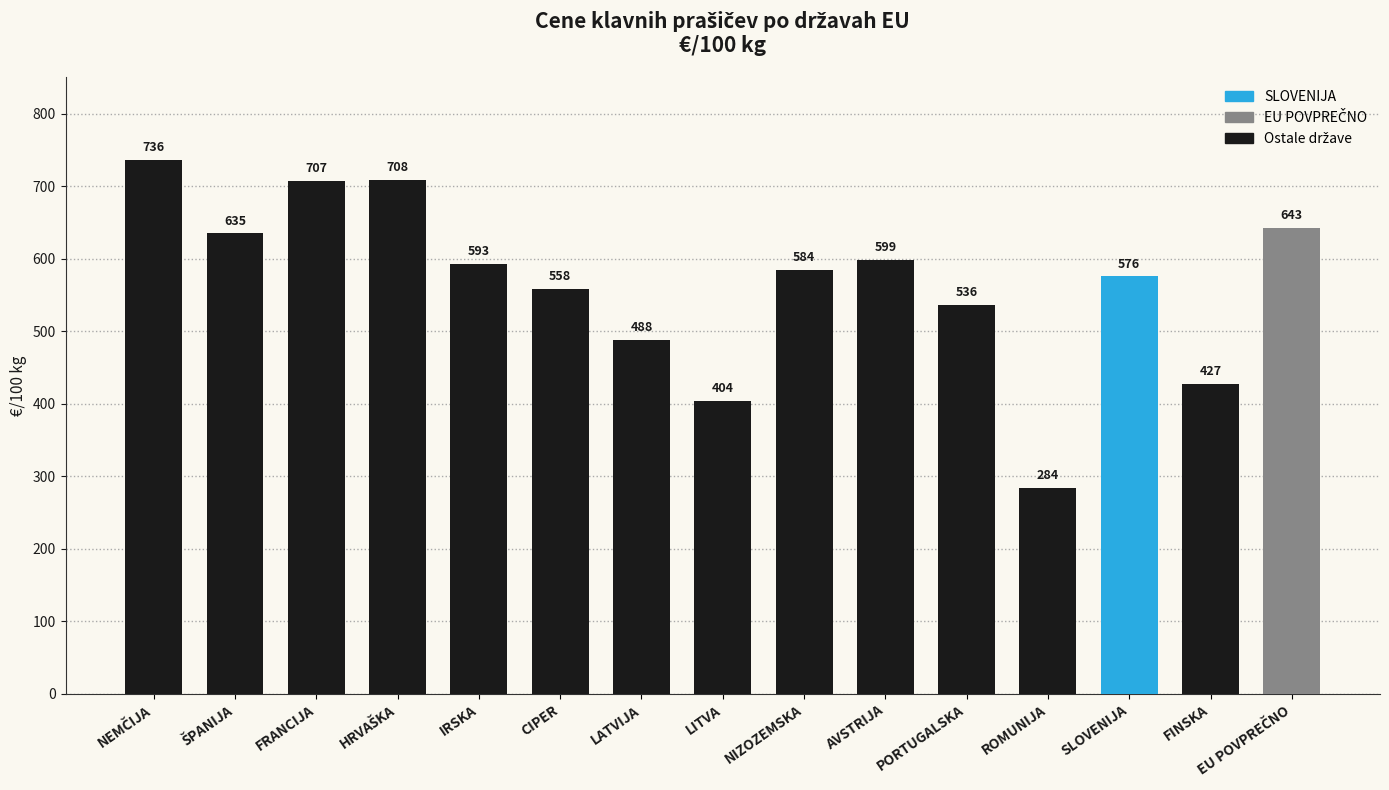

What is the value of the 3rd bar from the left?

707.0